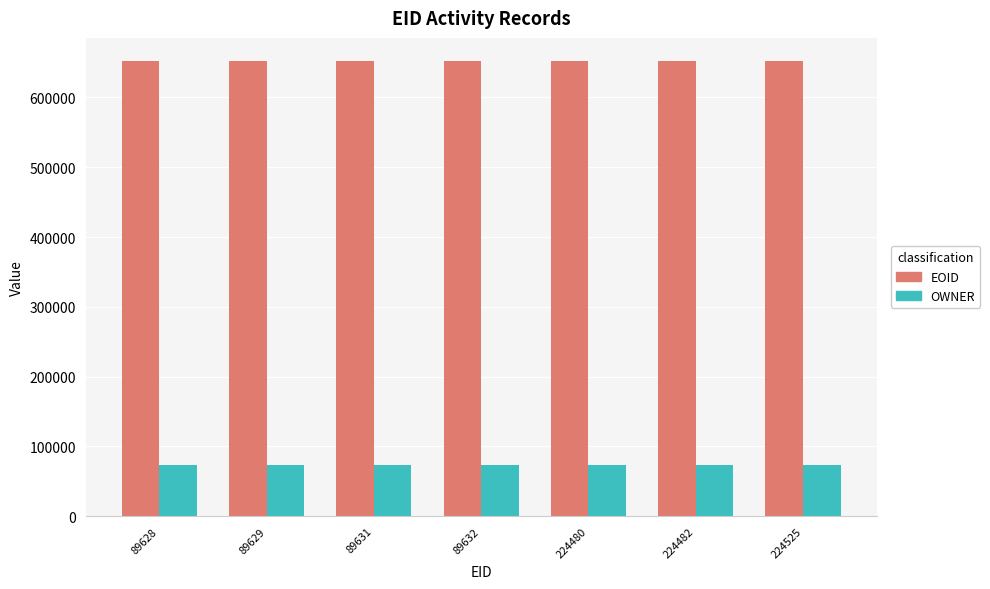

Rank the series by their maximum value, from highest to lowest.

EOID, OWNER